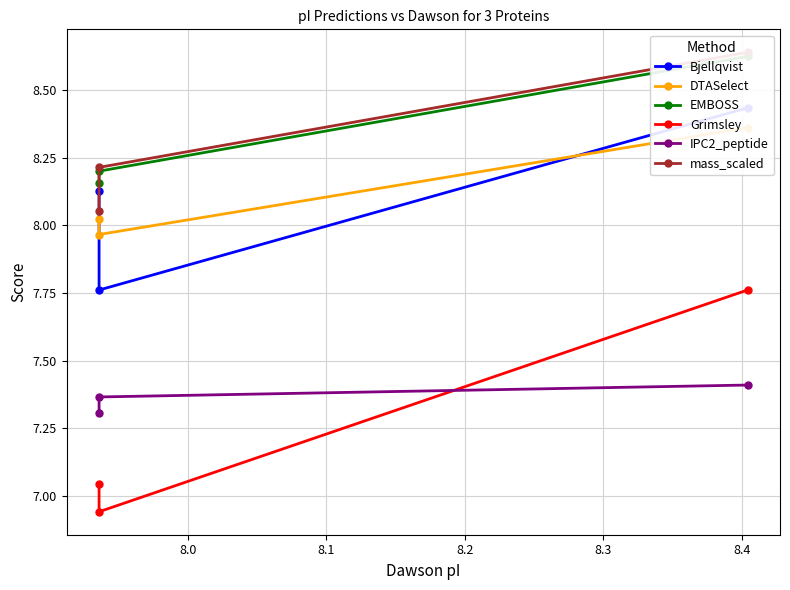

Count the number of data series in this chart.

6